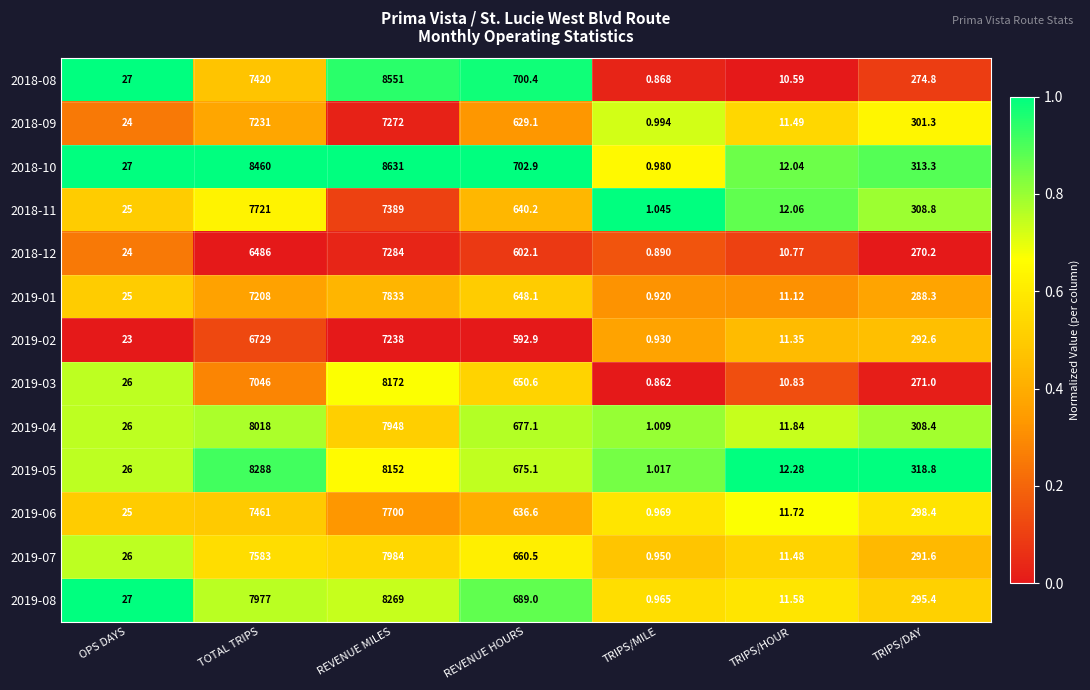

Which label corresponds to the smallest value in the chart?

TRIPS/MILE